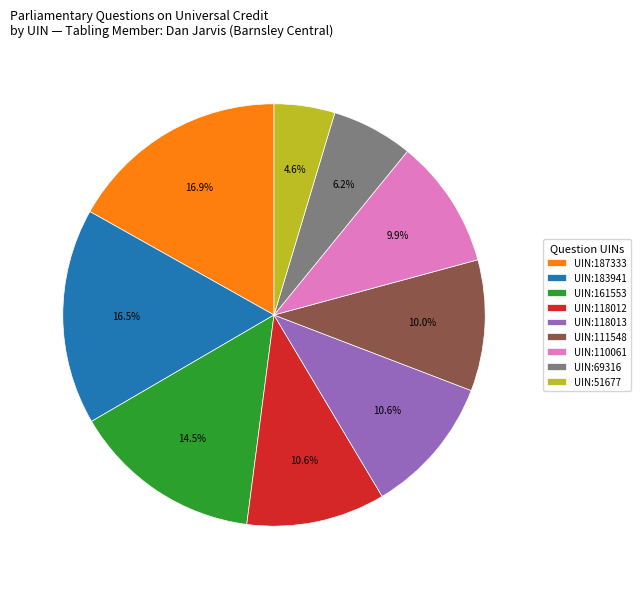

Between UIN:51677 and UIN:161553, which is larger?

UIN:161553